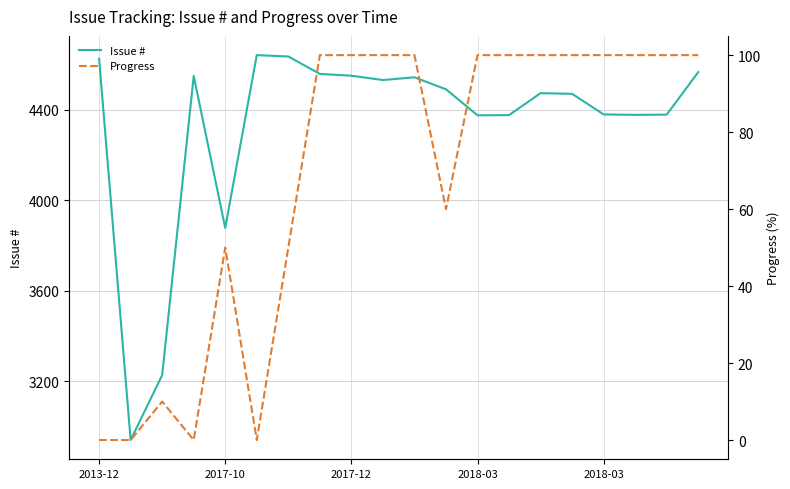

What is the total value across all series at 18?

4479